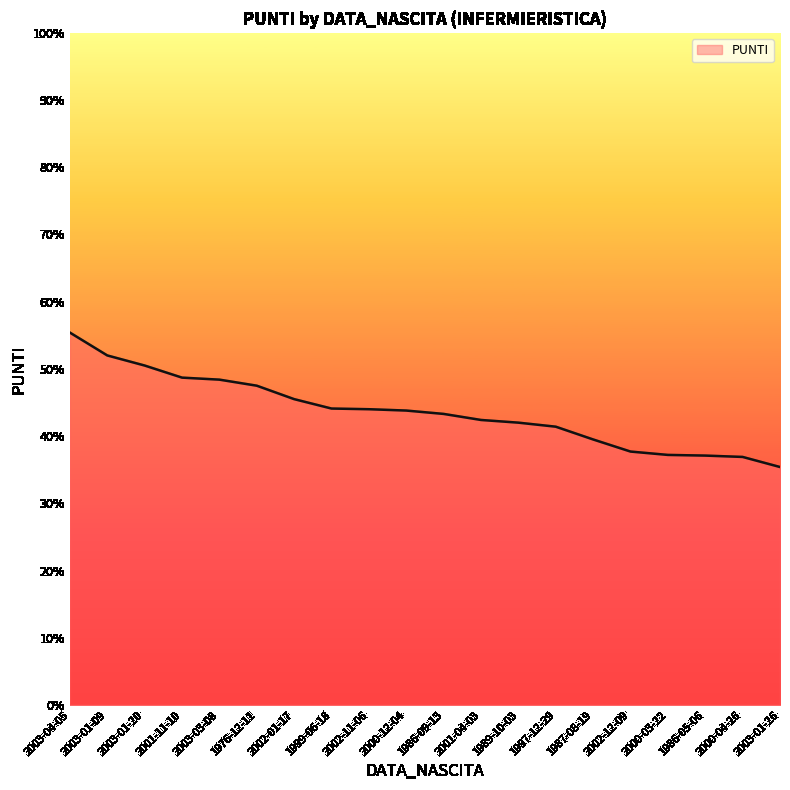

What is the difference between the maximum and minimum values?

20.0